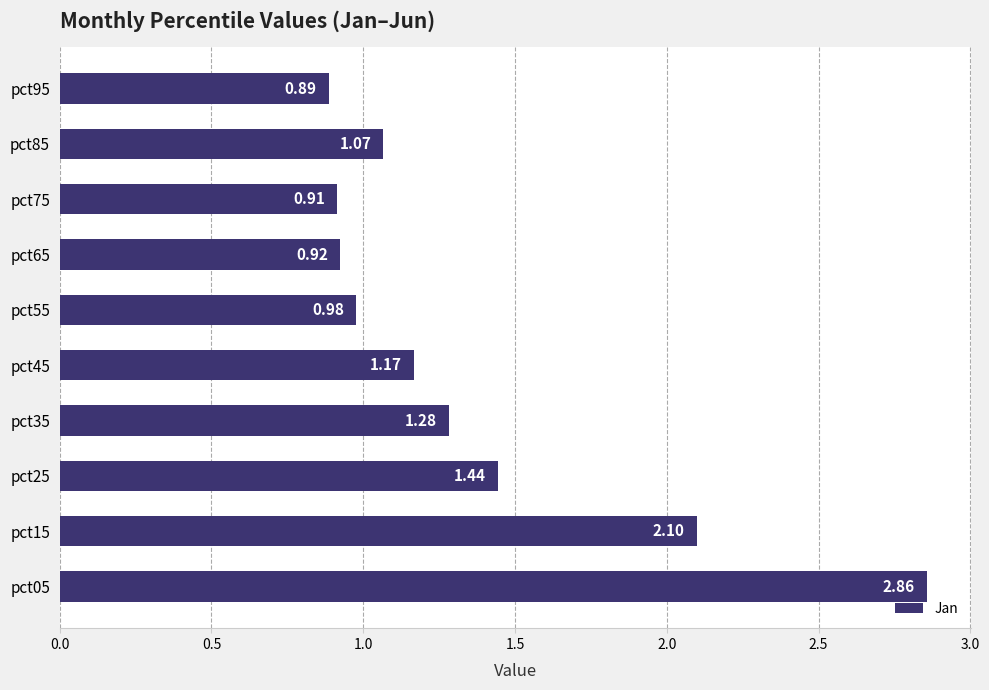

Which label corresponds to the smallest value in the chart?

pct95